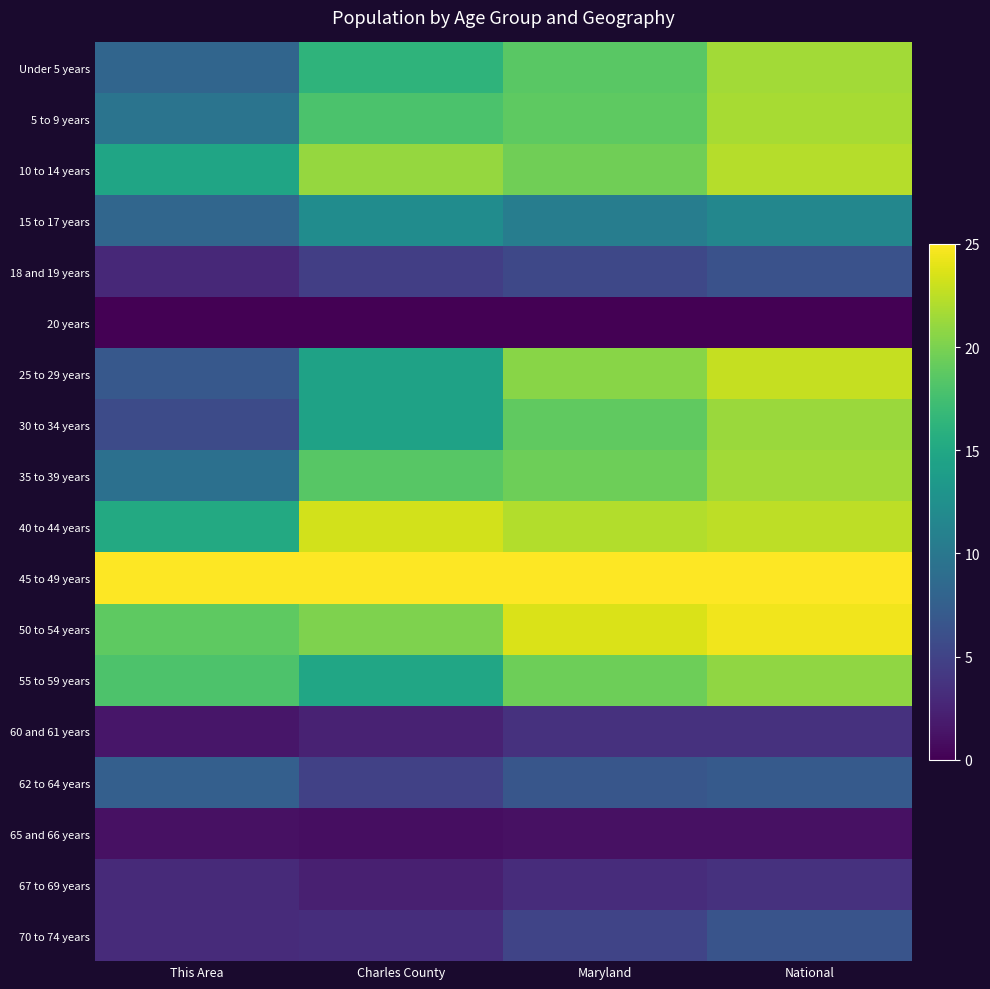

Which series has the widest spread of values?

25 to 29 years